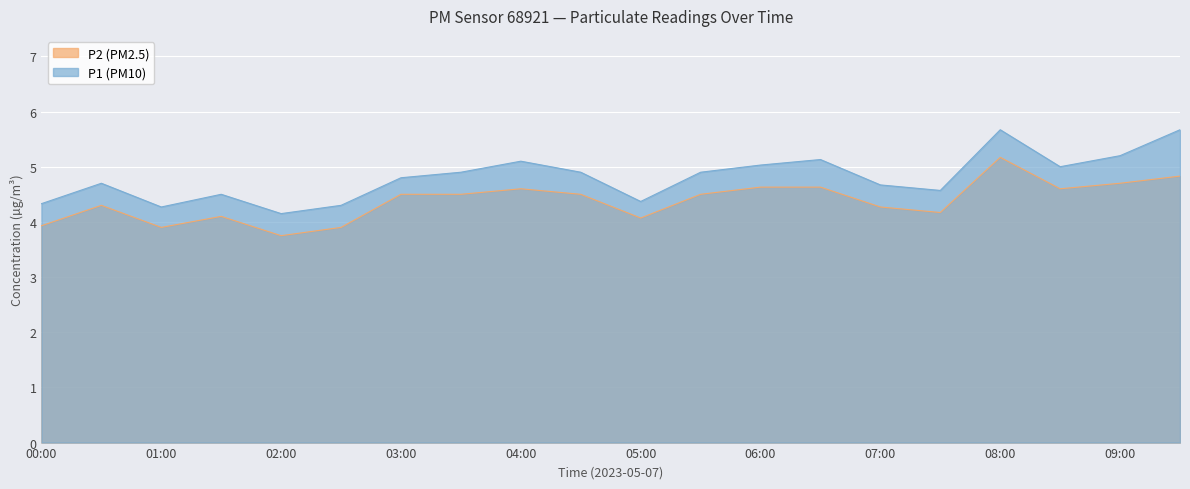

List the series in order of their peak value, highest first.

P1 (PM10), P2 (PM2.5)